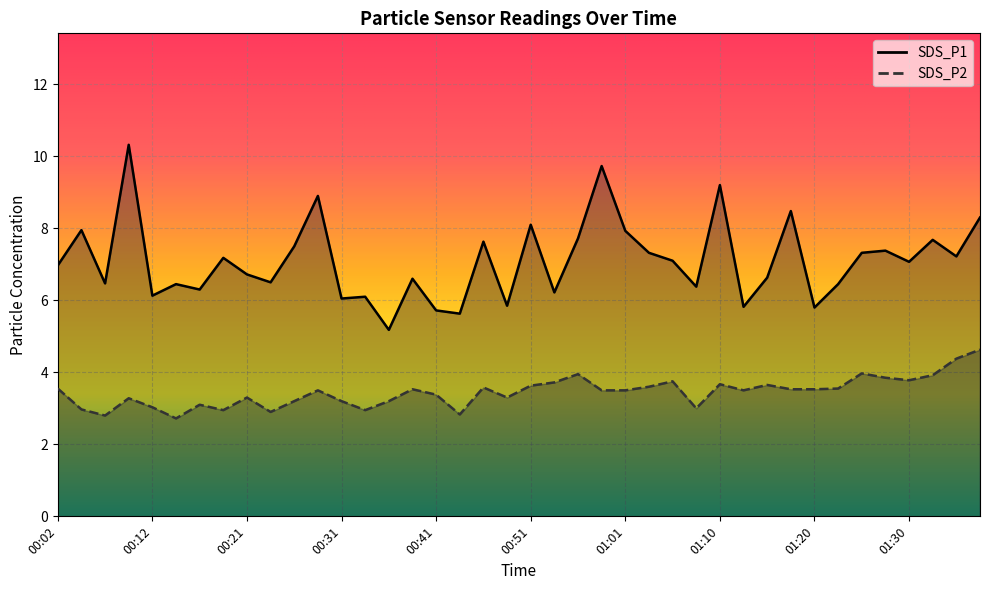

What is the average value of the SDS_P2 series?

3.4